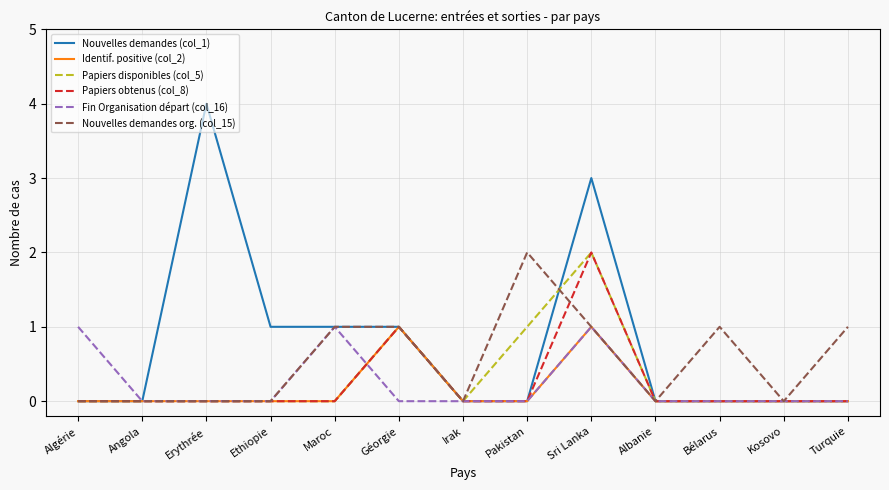

Is it true that Fin Organisation départ (col_16) equals -1 at Turquie?

False